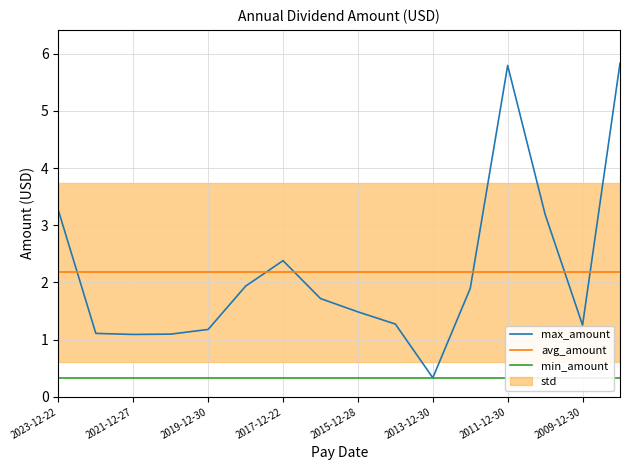

Which category has the lowest value in the min_amount series?

2023-12-22